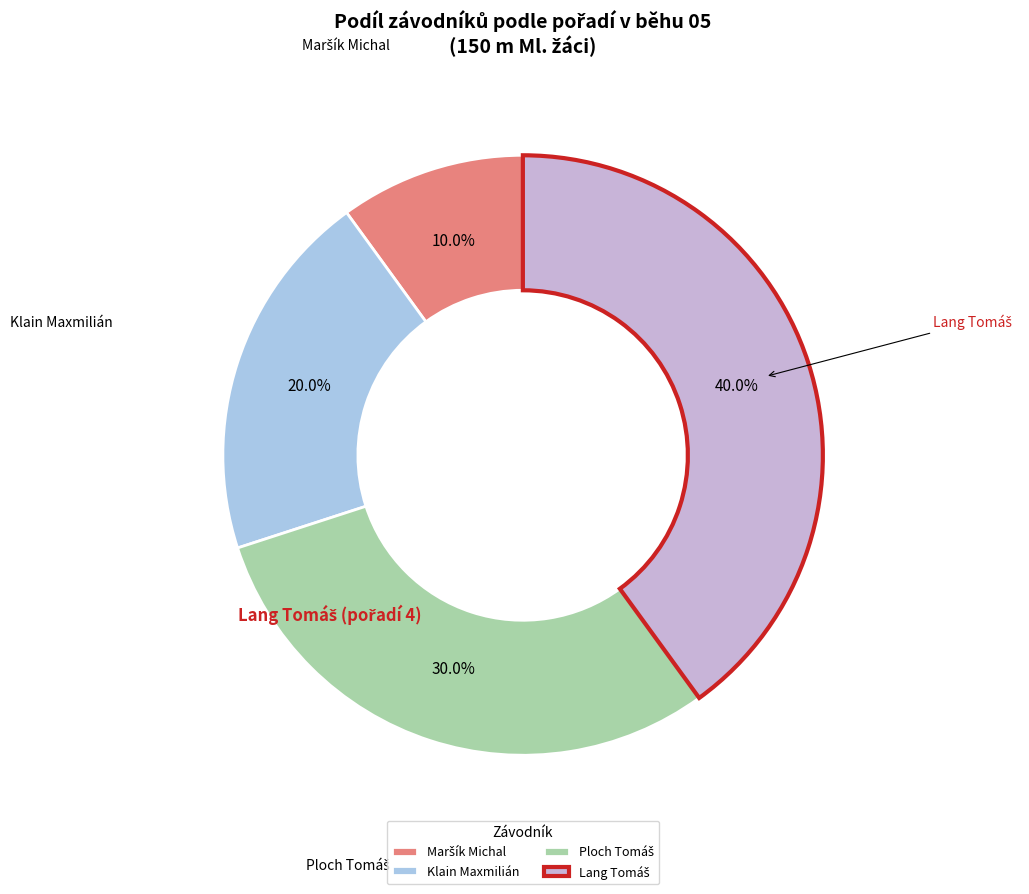

Does any single category account for the majority?

No